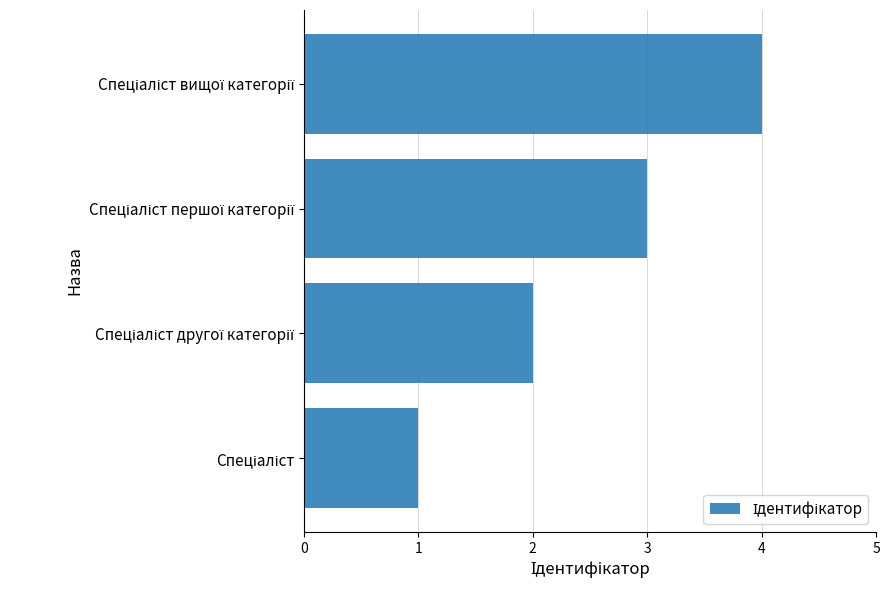

What is the difference between the maximum and minimum values?

3